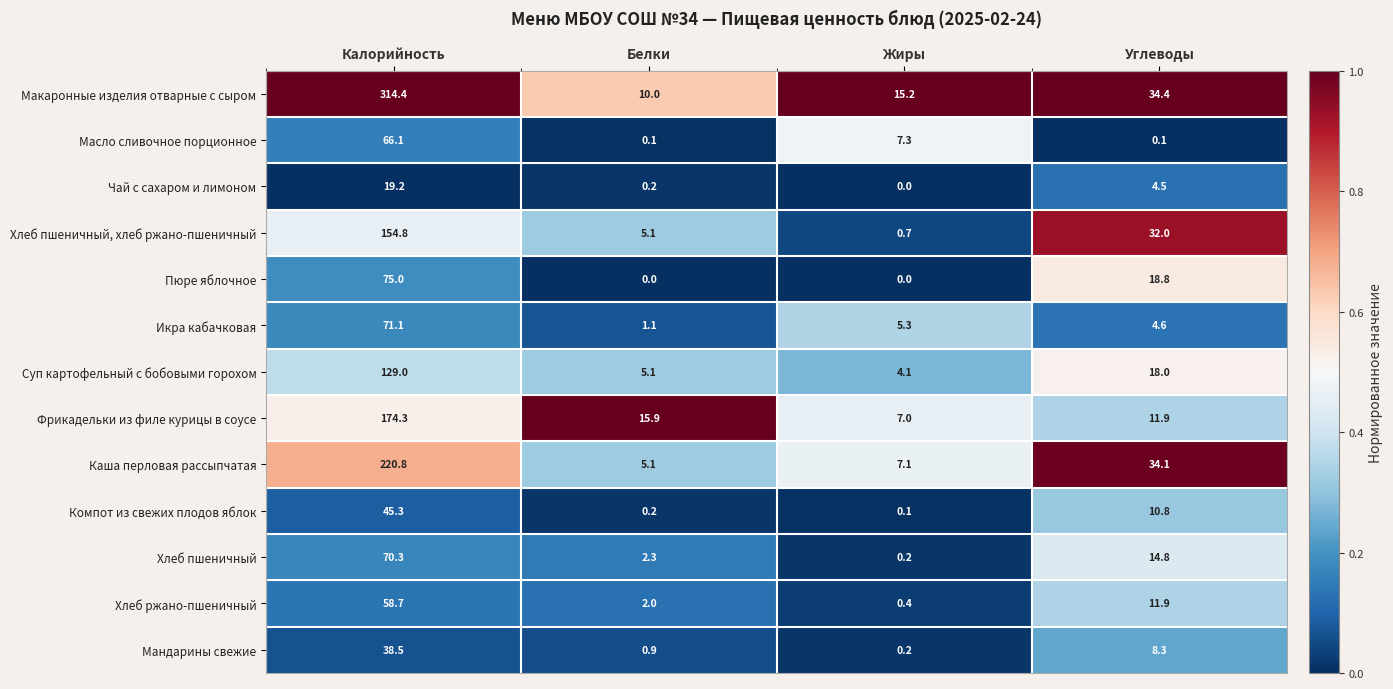

At which category is the sum across all series the highest?

Калорийность